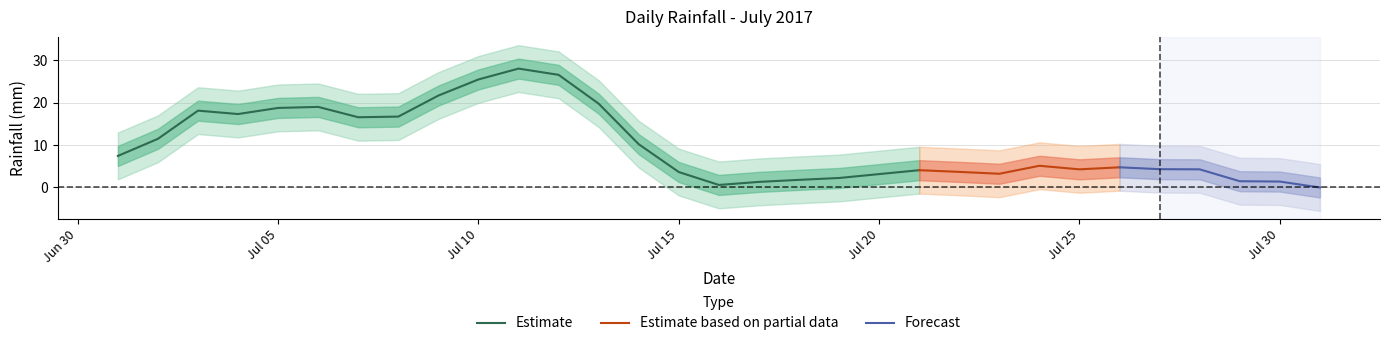

What is the highest value of the Estimate series?

28.0